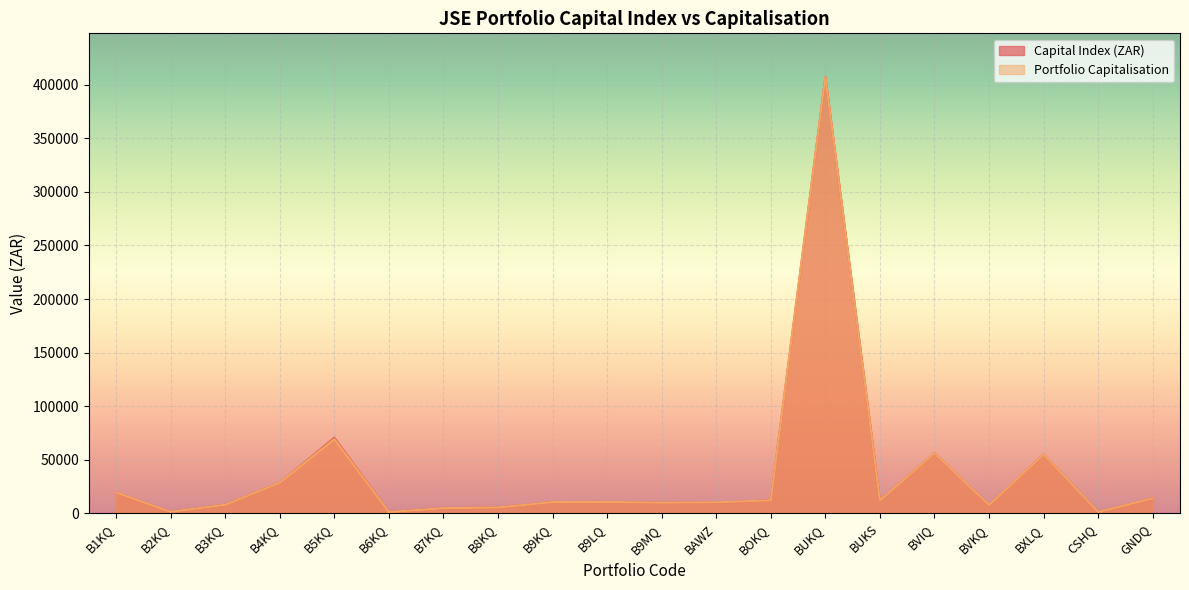

What is the total value across all series at B9LQ?

21502.1